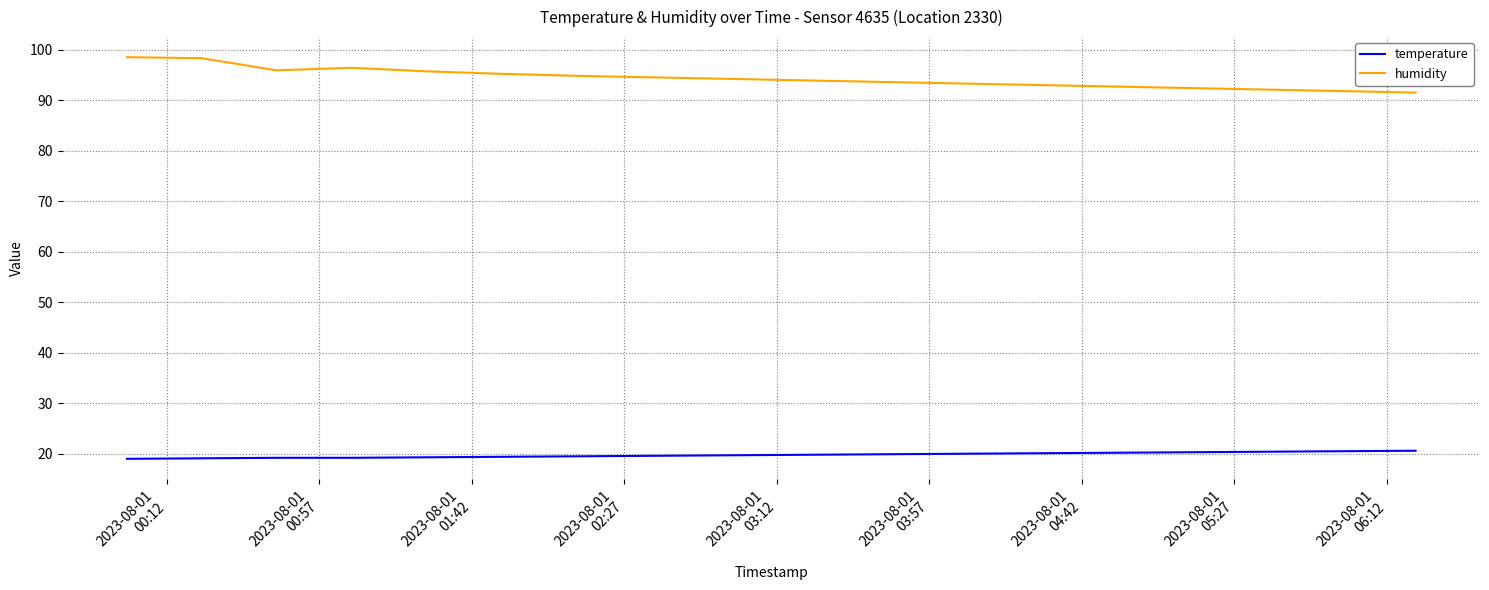

What is the maximum value shown in the chart?

98.5